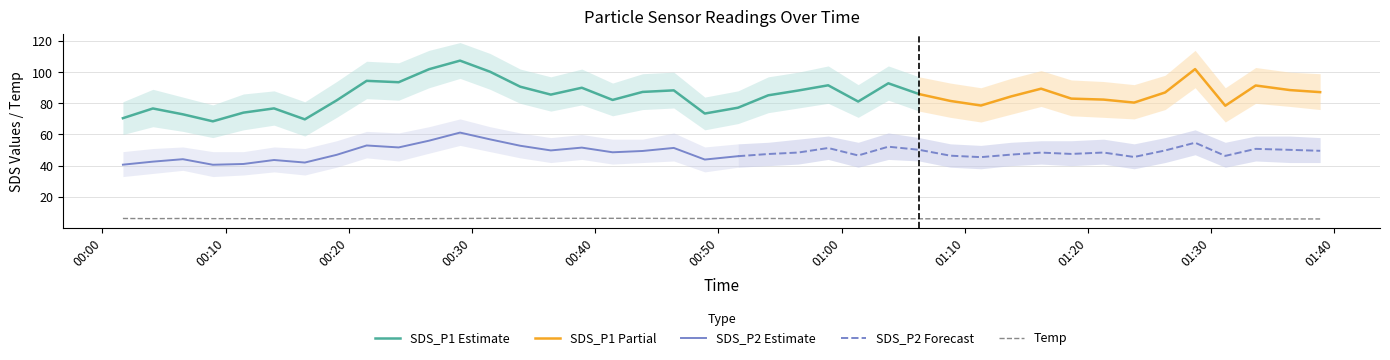

How many values in the Temp series are below 6?

19